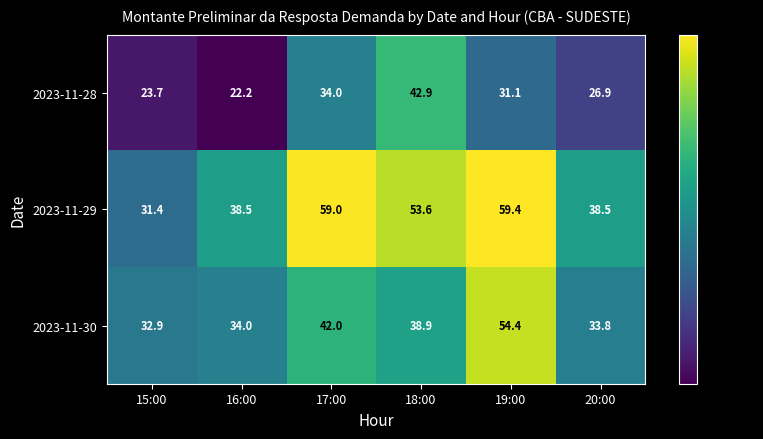

The value of 2023-11-29 at 18:00 is 82.9. True or false?

False